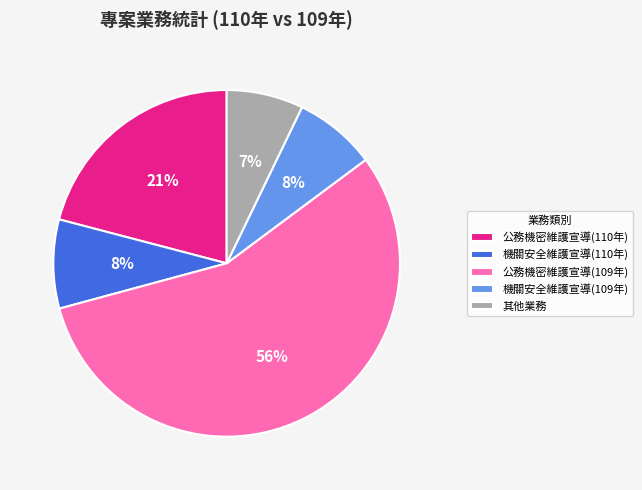

Is there any slice that represents more than half of the pie?

Yes